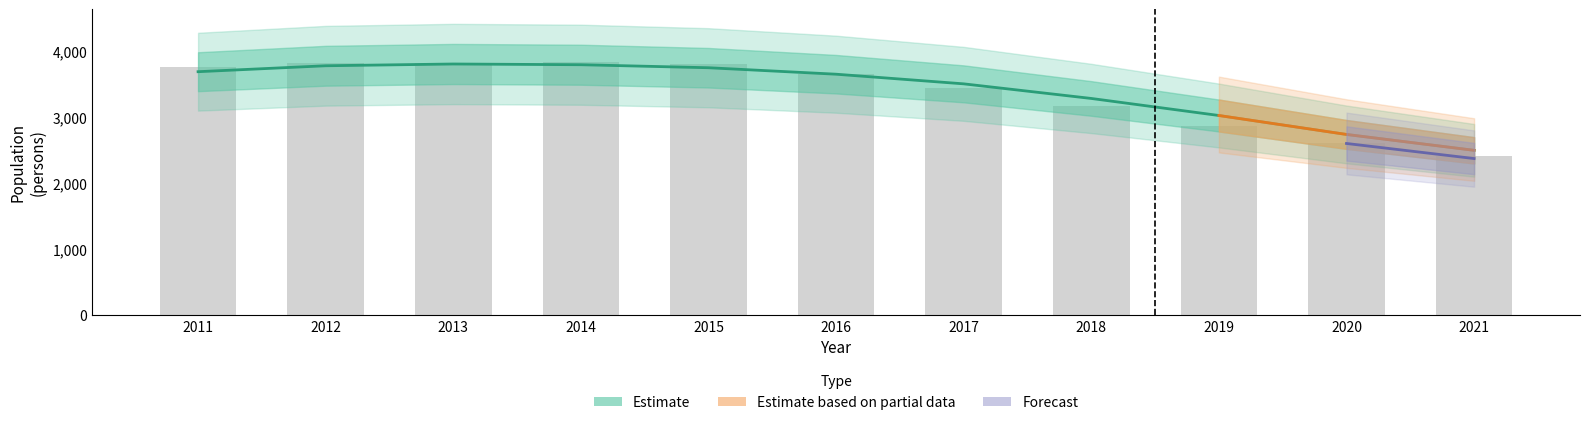

What is the difference between the highest and lowest values at 2016?

794